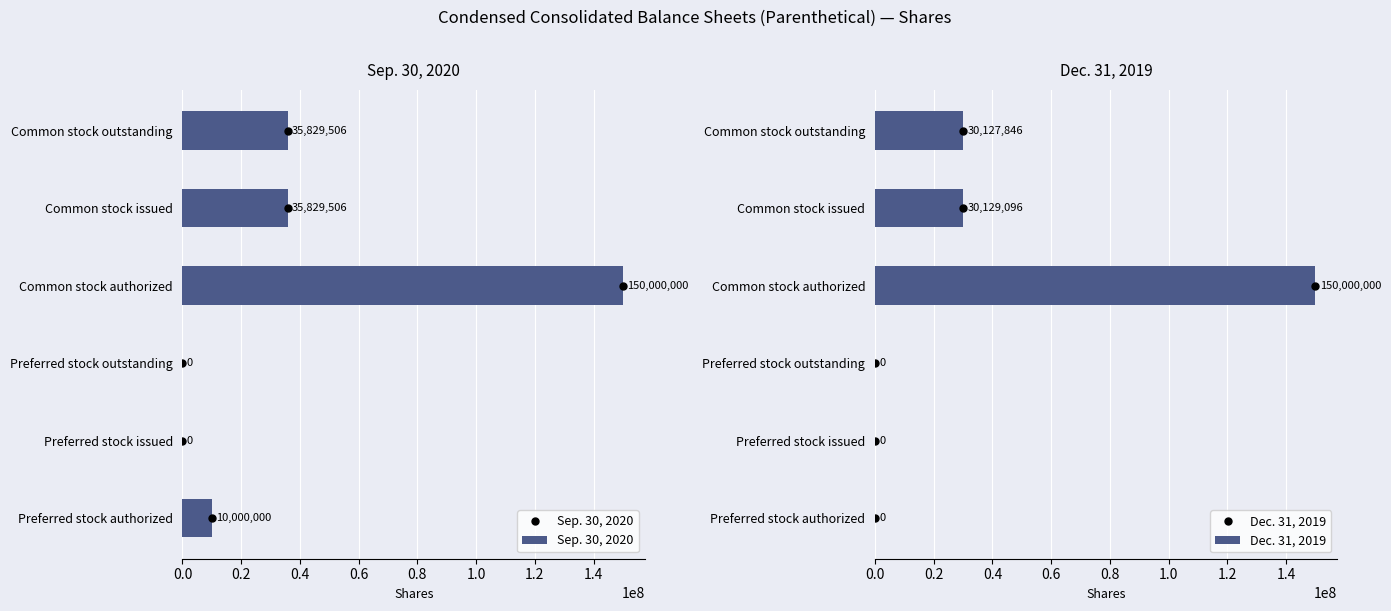

Which series has the largest range (max minus min)?

Sep. 30, 2020